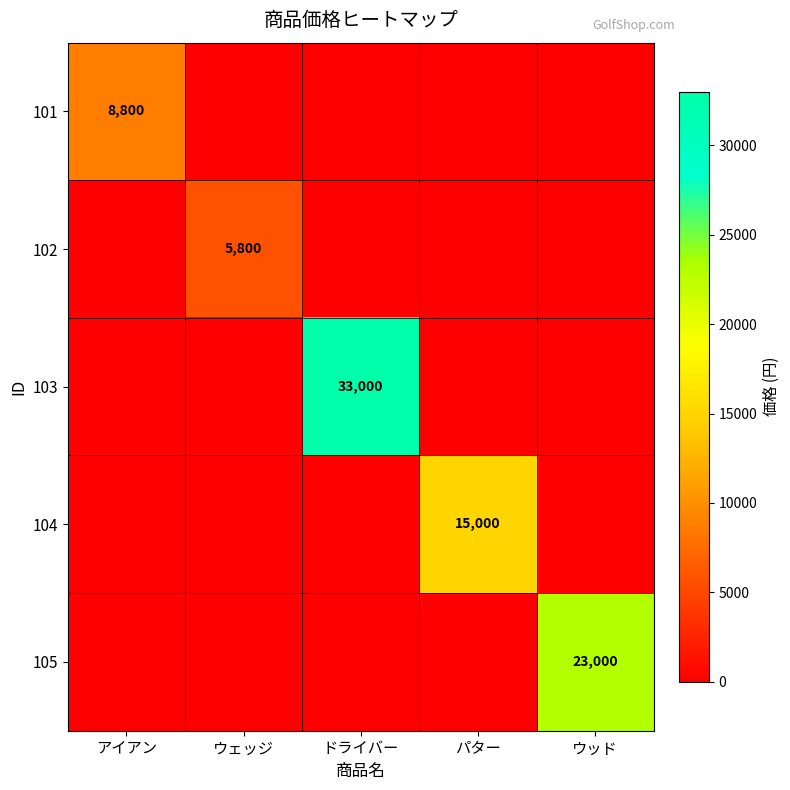

Is it true that 101 equals 8800 at アイアン?

True